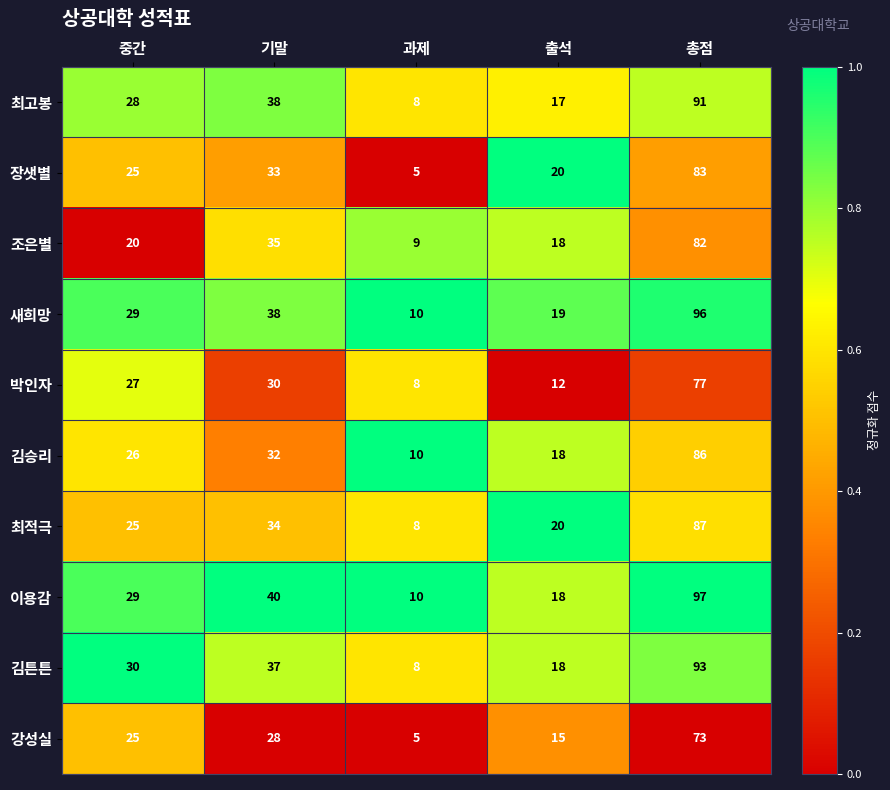

Which series has the widest spread of values?

이용감